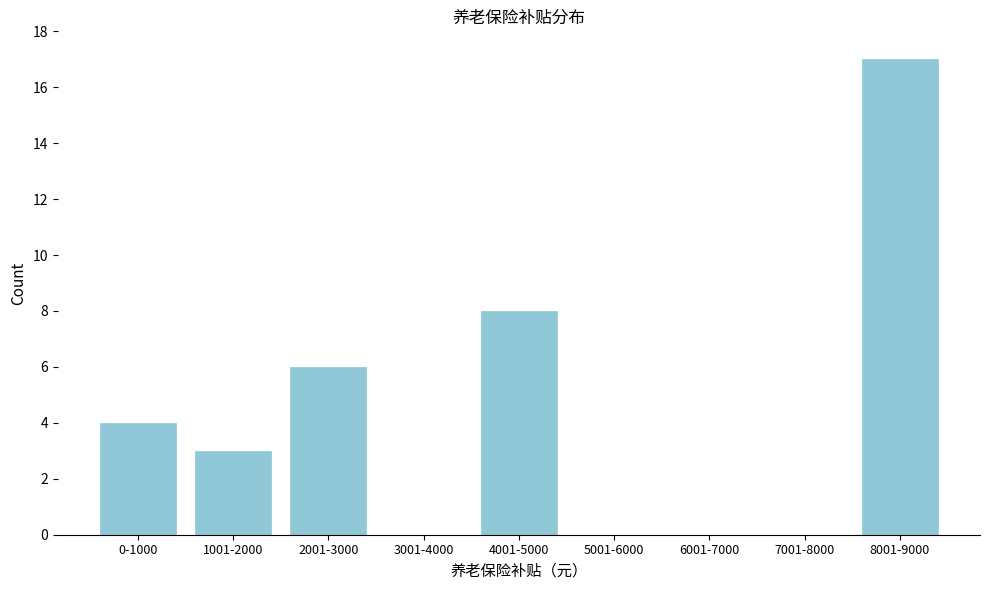

Reading left to right, list all the values displayed in this chart.

0-1000=4	1001-2000=3	2001-3000=6	3001-4000=0	4001-5000=8	5001-6000=0	6001-7000=0	7001-8000=0	8001-9000=17